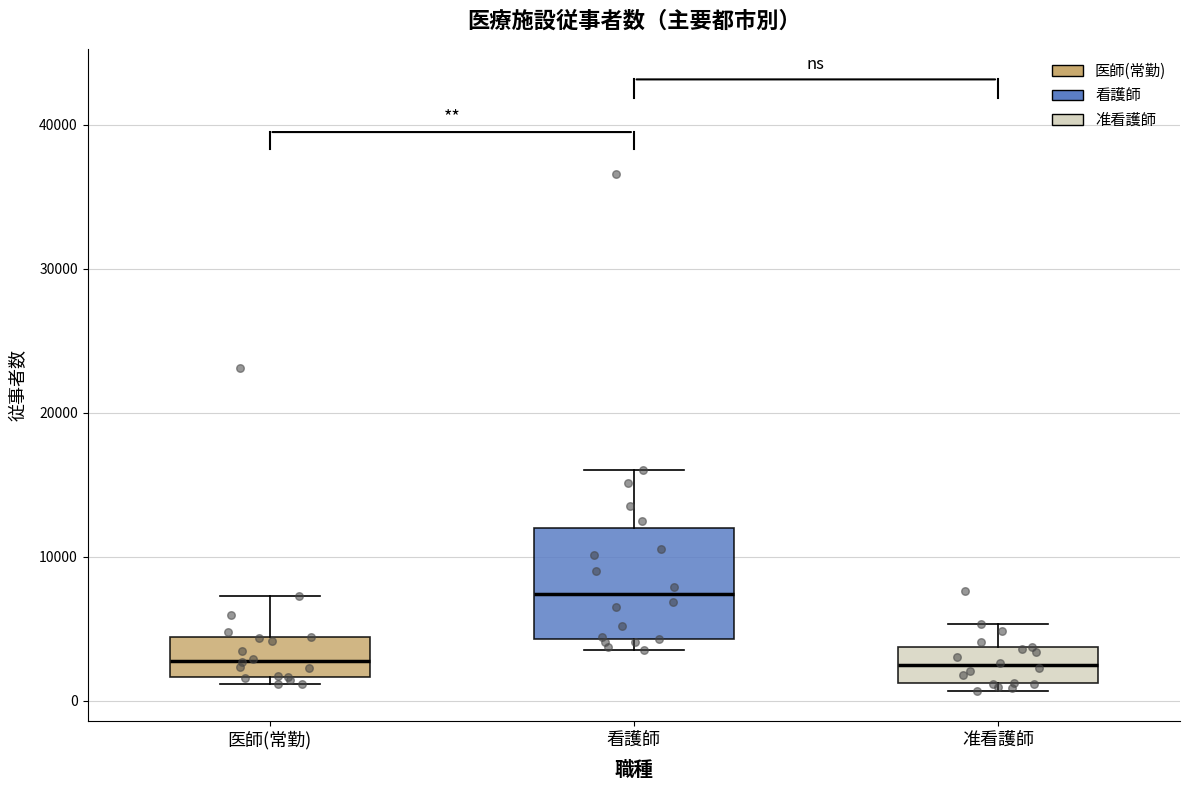

Reading left to right, transcribe this box plot: for each box, give where its median line is, the range the box spans, and where its two whiskers end, as read against the y-axis. The values are not printed on the chart, so give them approximately, as read against the axis.

医師(常勤): median 3000, box 2000 to 4000, whiskers 1000 to 7000
看護師: median 7000, box 4000 to 12000, whiskers 4000 (just below the box's lower edge) to 16000
准看護師: median 2000, box 1000 to 4000, whiskers 1000 (just below the box's lower edge) to 5000